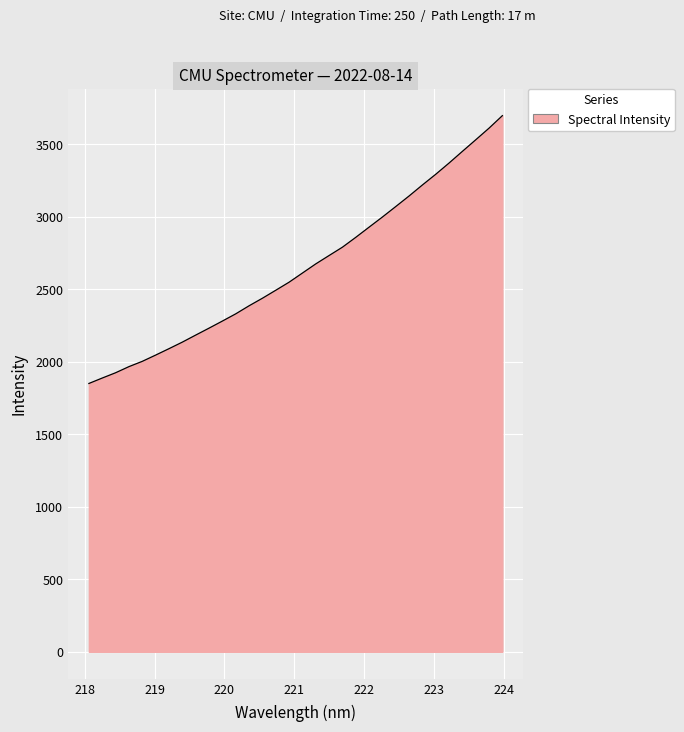

How many lines are shown in the chart?

1